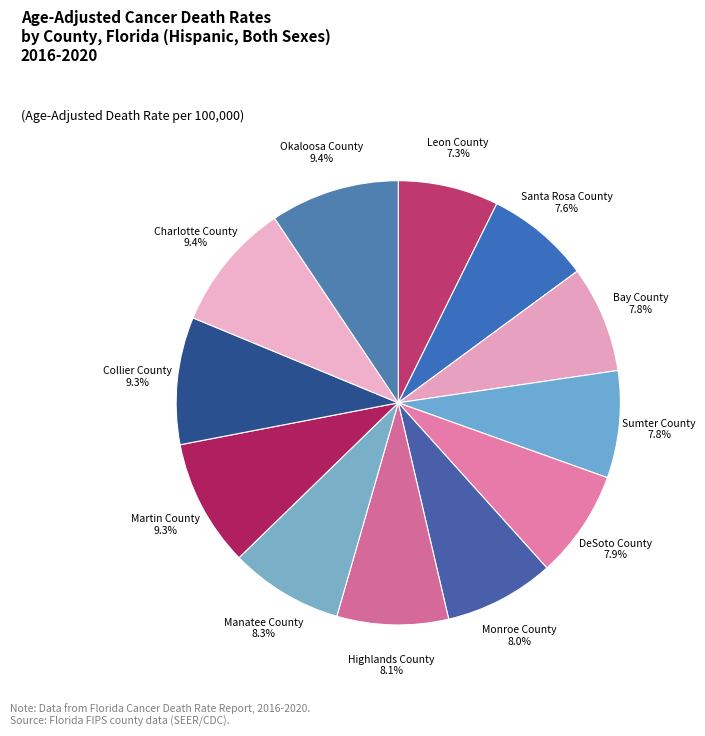

Is there a majority slice in this chart?

No